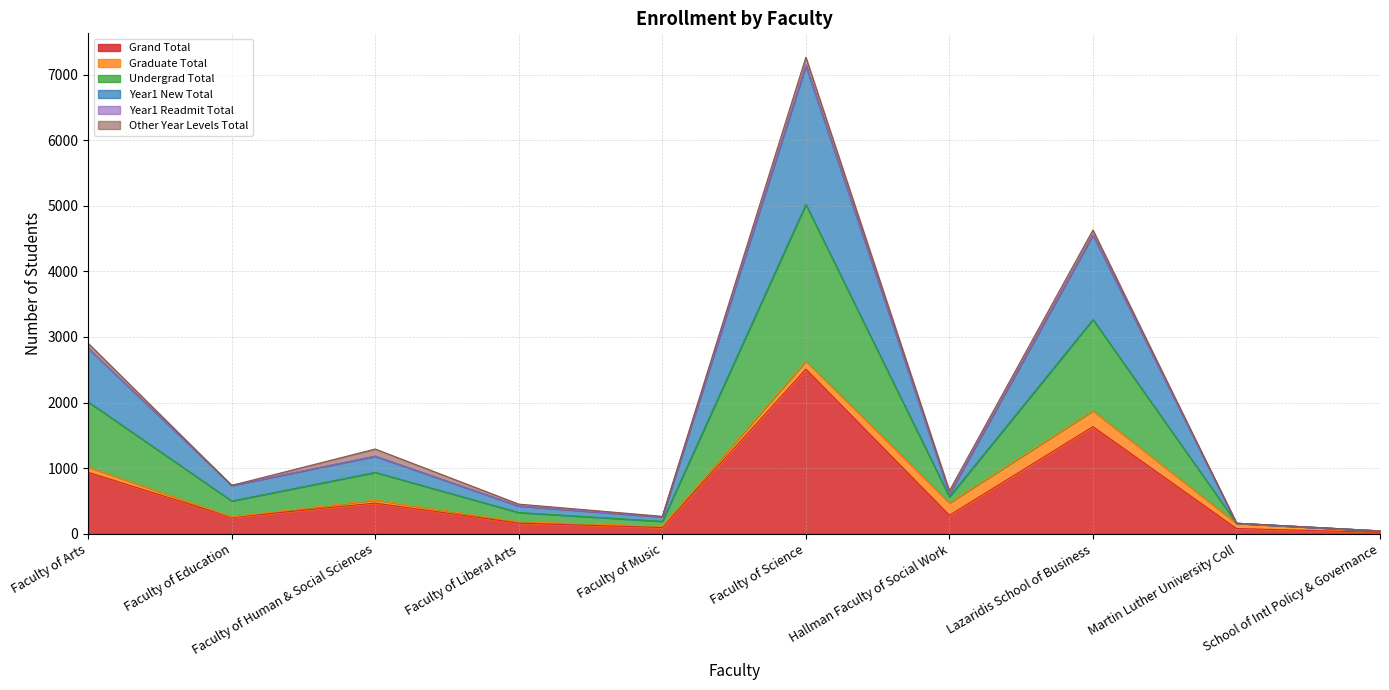

At which category does Undergrad Total reach its first local valley?

Faculty of Education